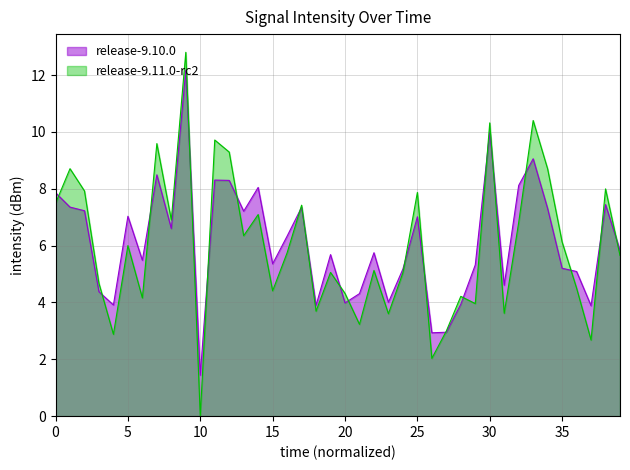

Which series has the largest range (max minus min)?

release-9.11.0-rc2